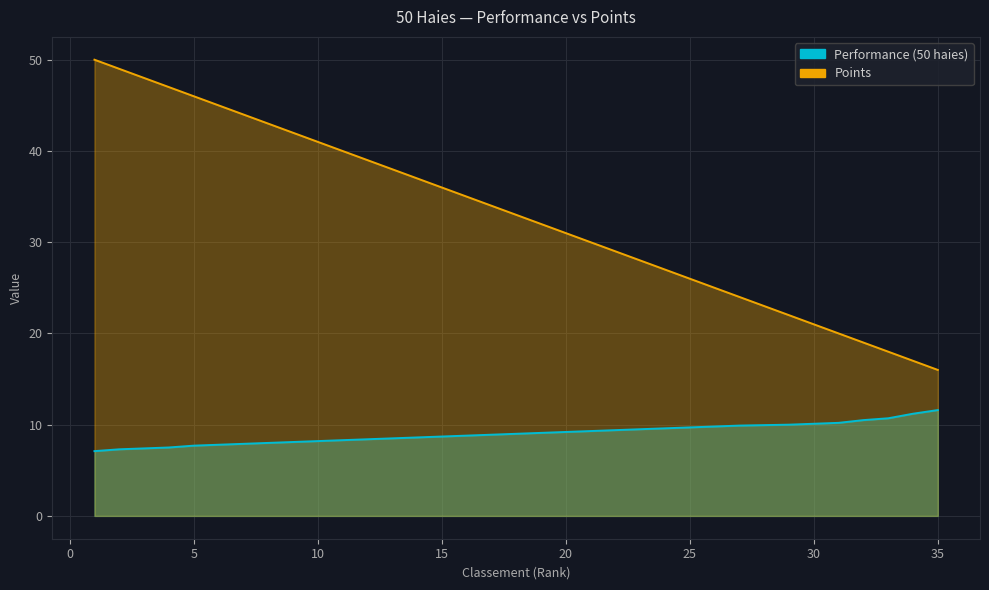

What is the sum of the Points values at 27 and 34?

41.0